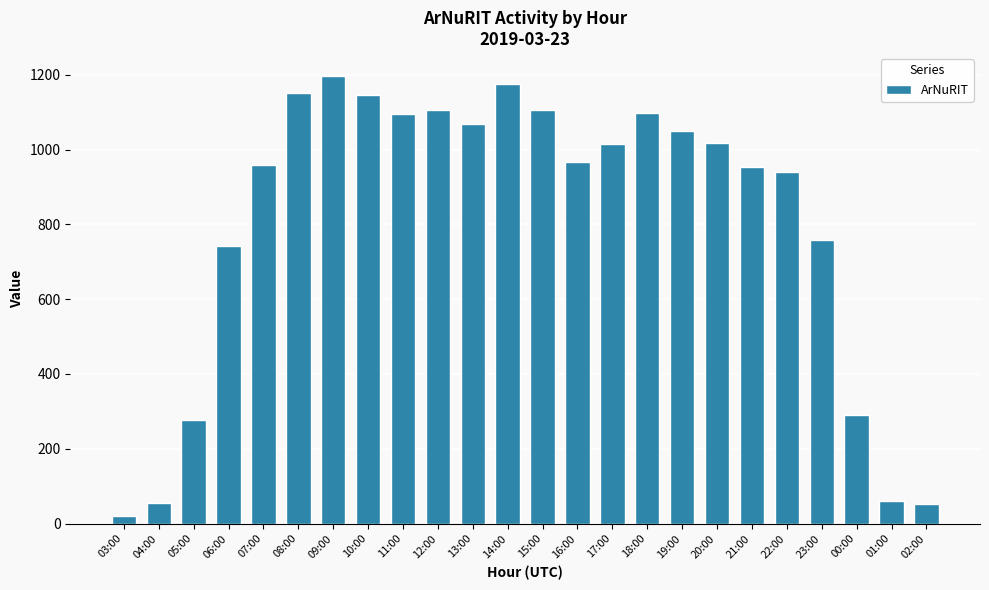

Which label corresponds to the smallest value in the chart?

03:00